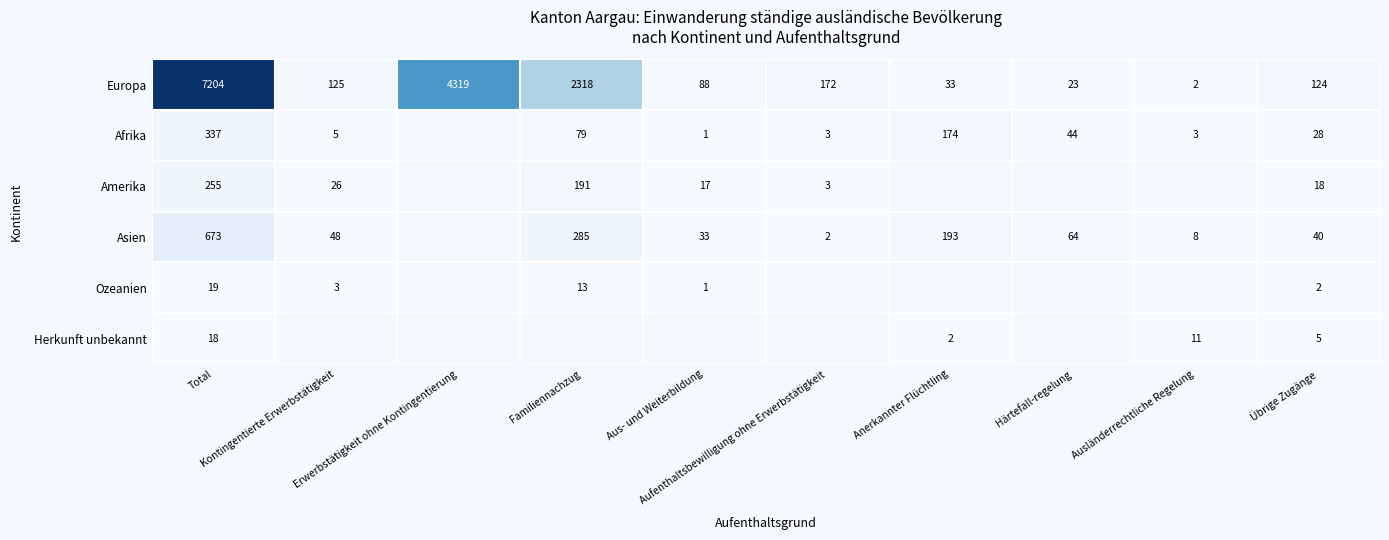

Which category has the highest value across all series?

Total